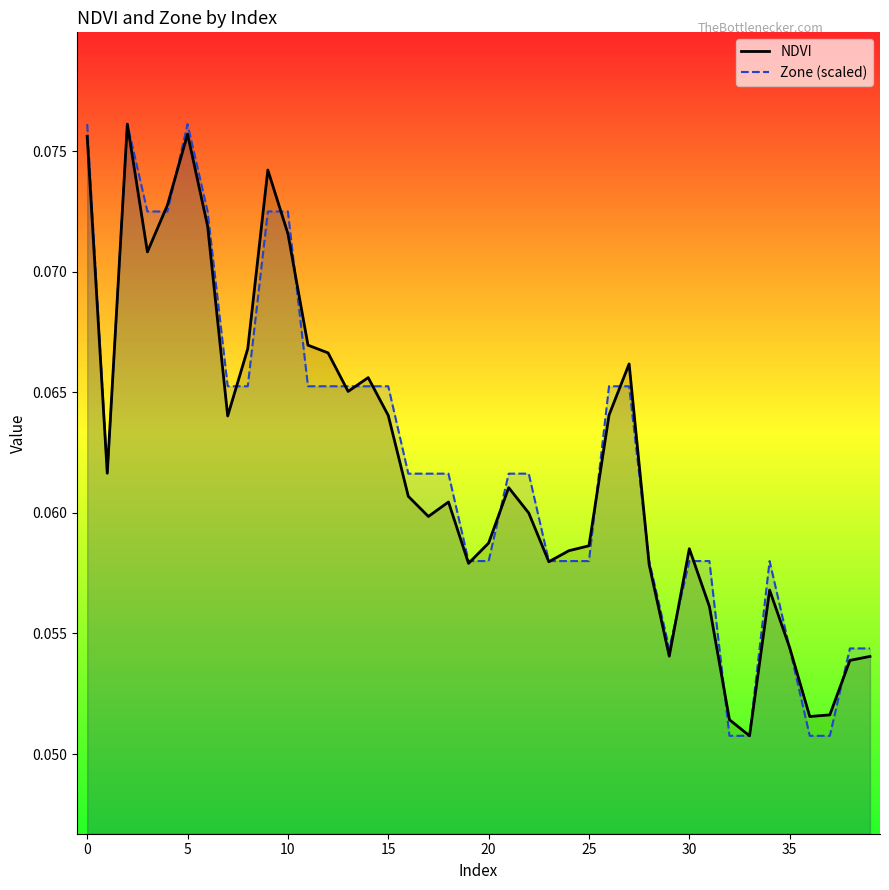

How many distinct data groups are displayed?

2